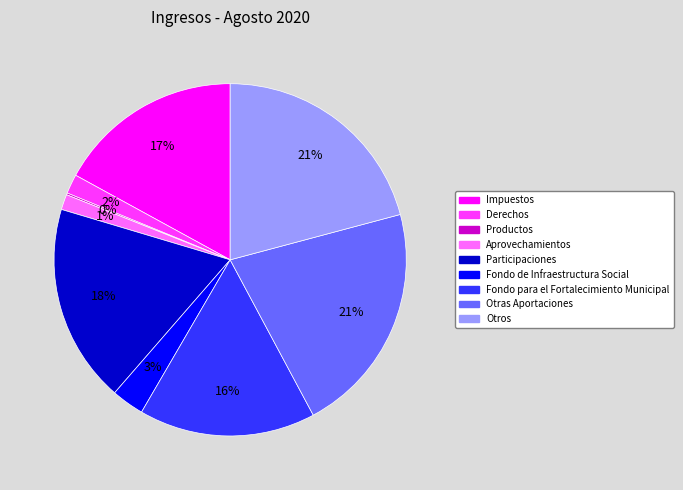

Does Participaciones represent more than half of the total?

No